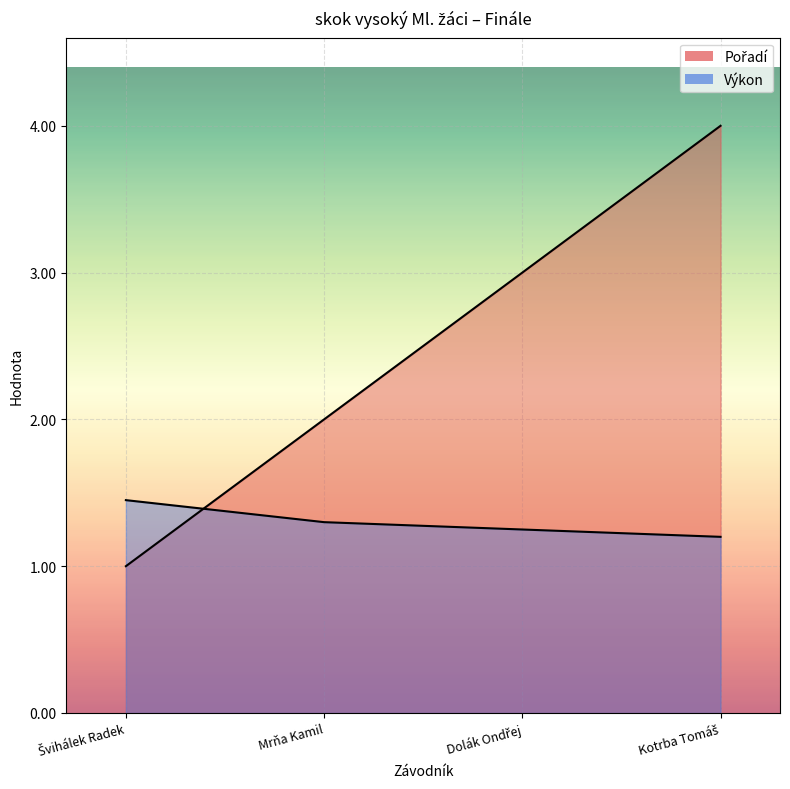

Which series ends up on top after the final intersection of Pořadí and Výkon?

Pořadí